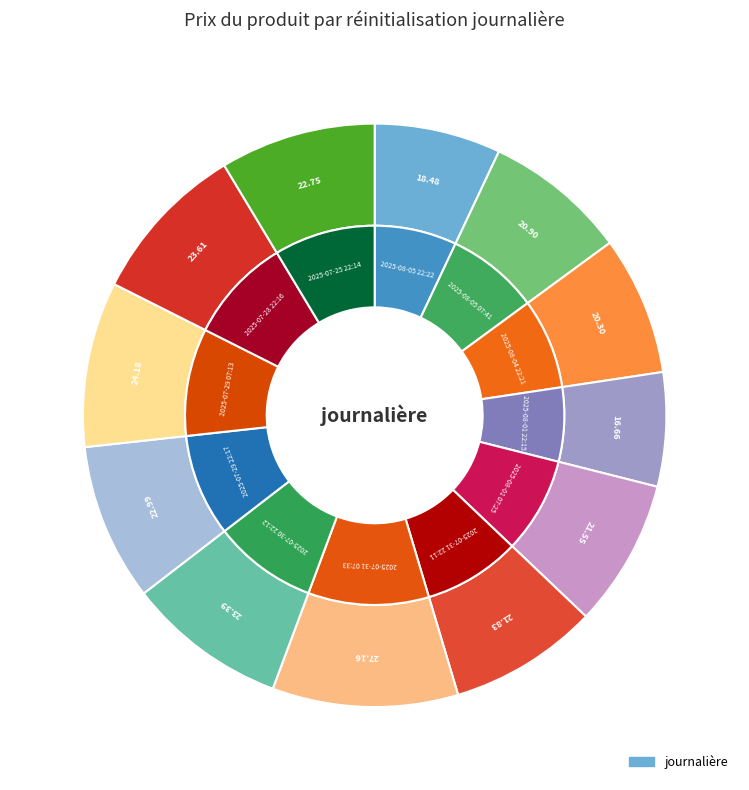

Is 2025-07-30 22:12 the majority of the pie?

No